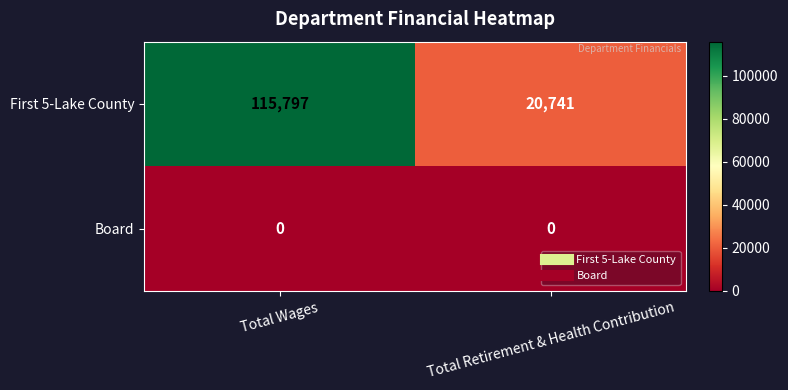

Which series has the largest range (max minus min)?

First 5-Lake County